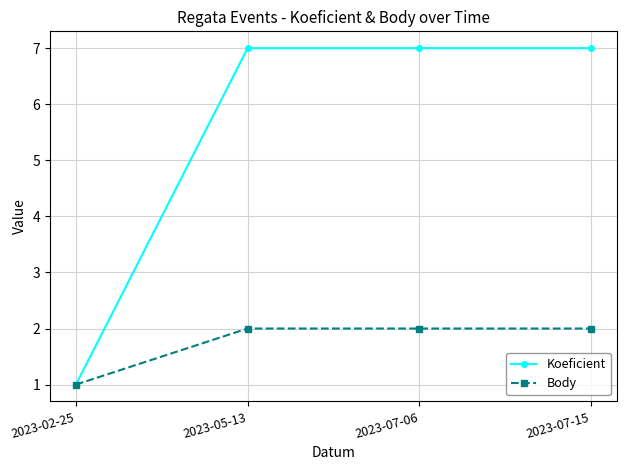

True or false: Koeficient has more than 2 points higher than both neighbors.

False